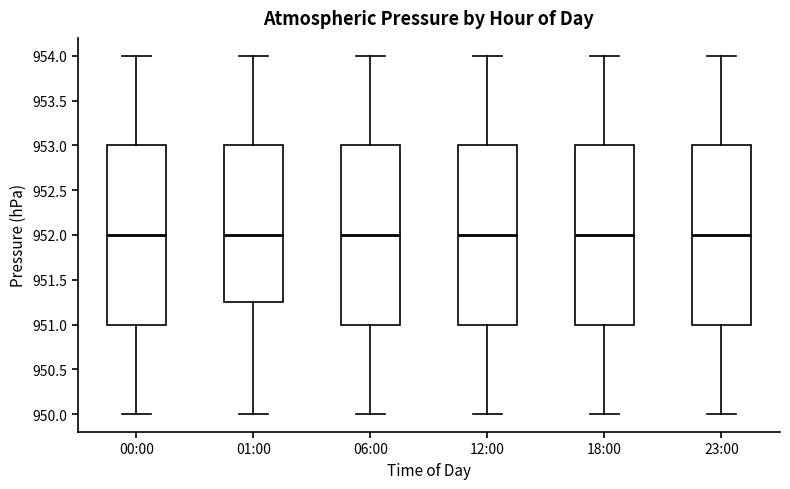

Reading left to right, transcribe this box plot: for each box, give where its median line is, the range the box spans, and where its two whiskers end, as read against the y-axis. The values are not printed on the chart, so give them approximately, as read against the axis.

00:00: median 952.00, box 951.00 to 953.00, whiskers 950.00 to 954.00
01:00: median 952.00, box 951.25 to 953.00, whiskers 950.00 to 954.00
06:00: median 952.00, box 951.00 to 953.00, whiskers 950.00 to 954.00
12:00: median 952.00, box 951.00 to 953.00, whiskers 950.00 to 954.00
18:00: median 952.00, box 951.00 to 953.00, whiskers 950.00 to 954.00
23:00: median 952.00, box 951.00 to 953.00, whiskers 950.00 to 954.00